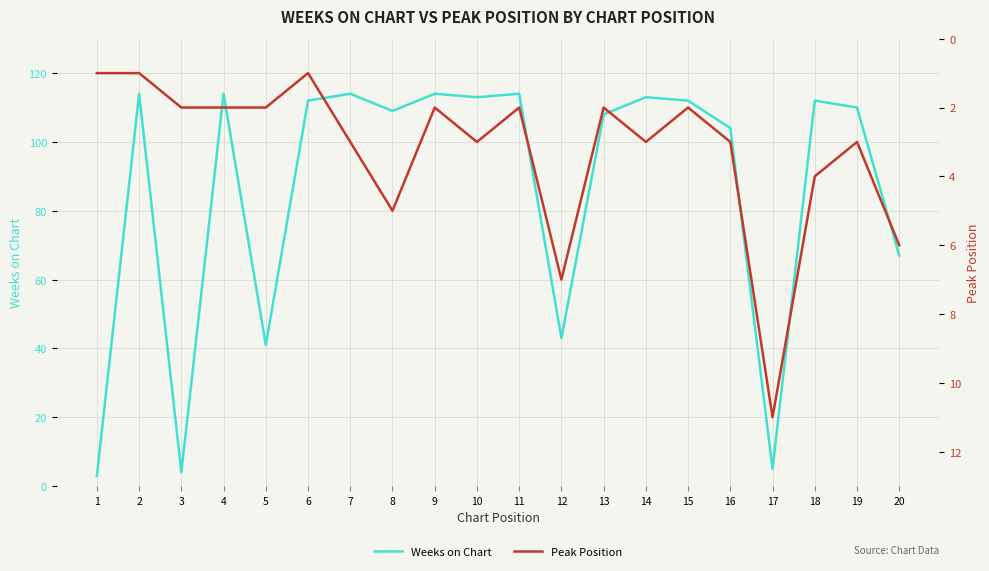

At which category does Weeks on Chart reach its first local peak?

2